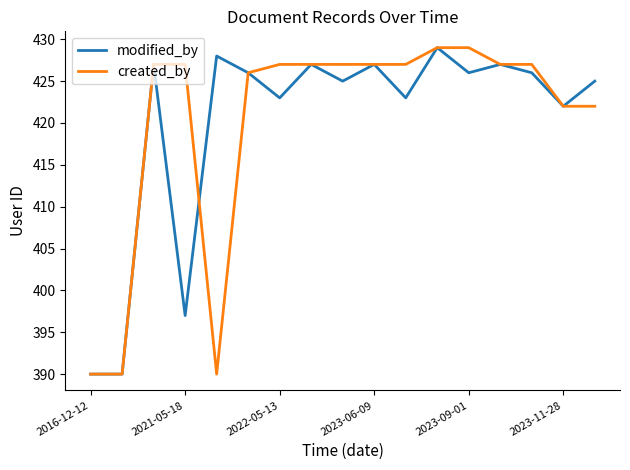

At which label is modified_by closest to 409?

2021-05-18